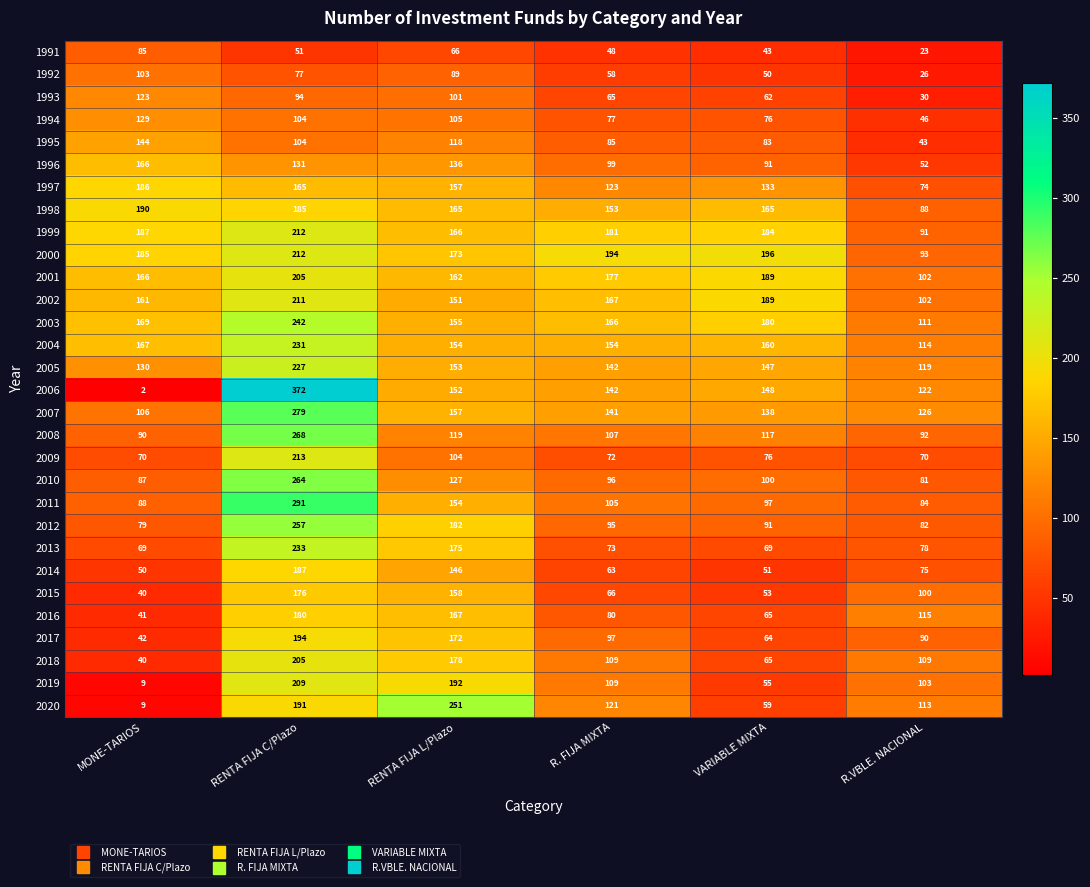

The value of 2008 at VARIABLE MIXTA is 117. True or false?

True